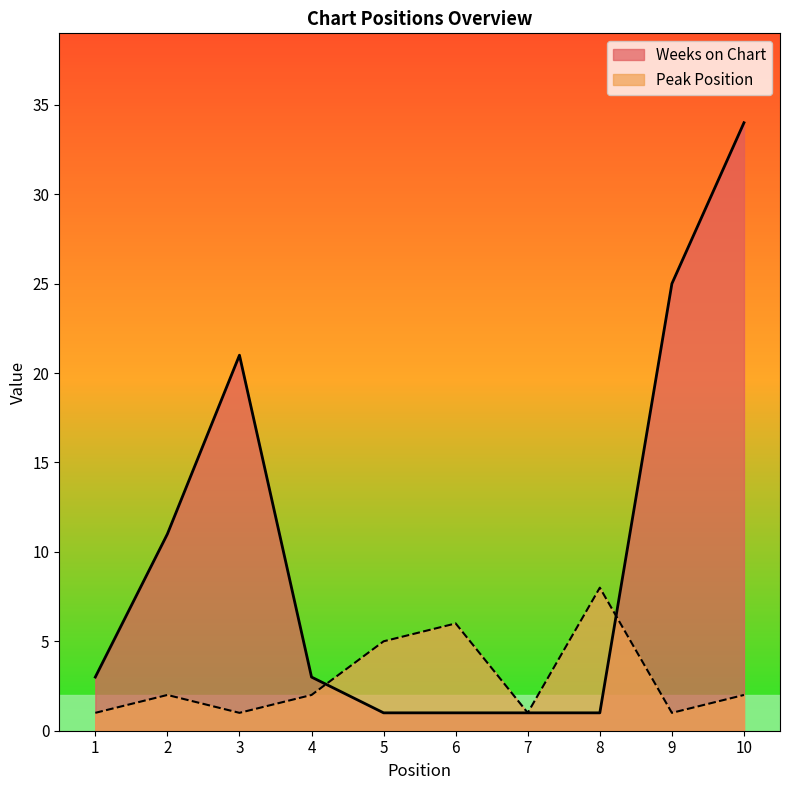

Is the value of Peak Position at 2 greater than the value of Weeks on Chart at 3?

No